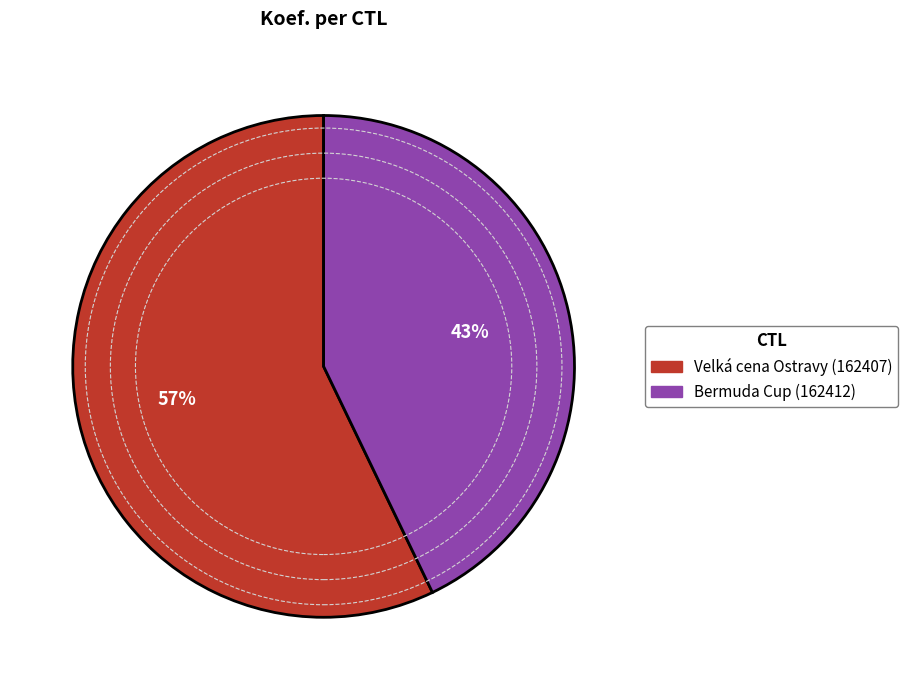

To the nearest percent, what is the difference between the largest and smallest slice percentages?

14%